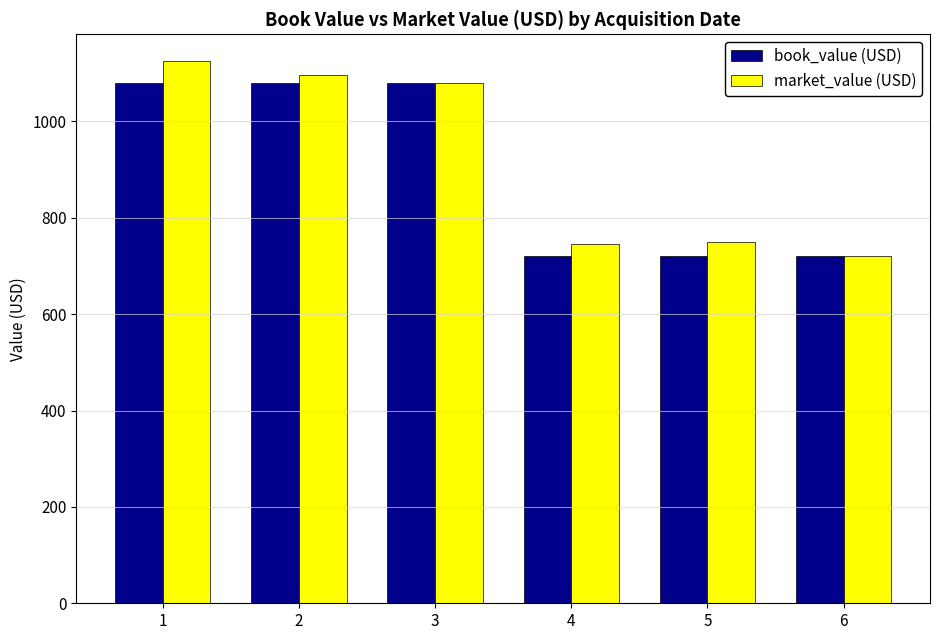

Is the value of market_value (USD) at 2 greater than the value of book_value (USD) at 4?

Yes